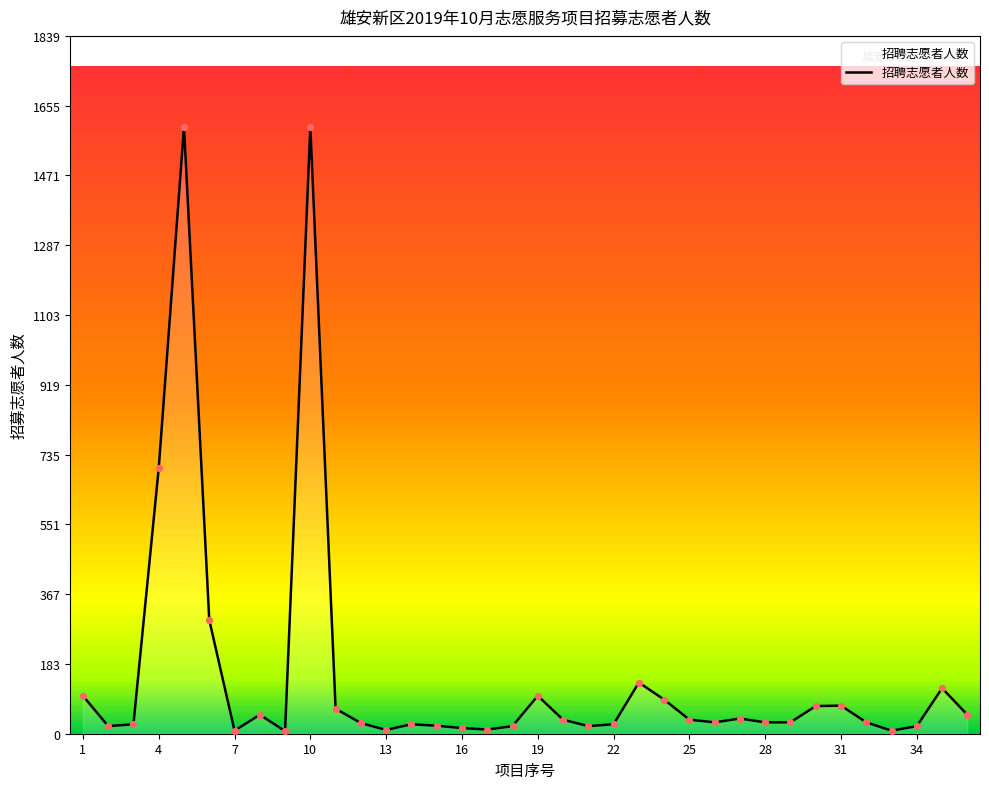

What is the maximum value shown in the chart?

1600